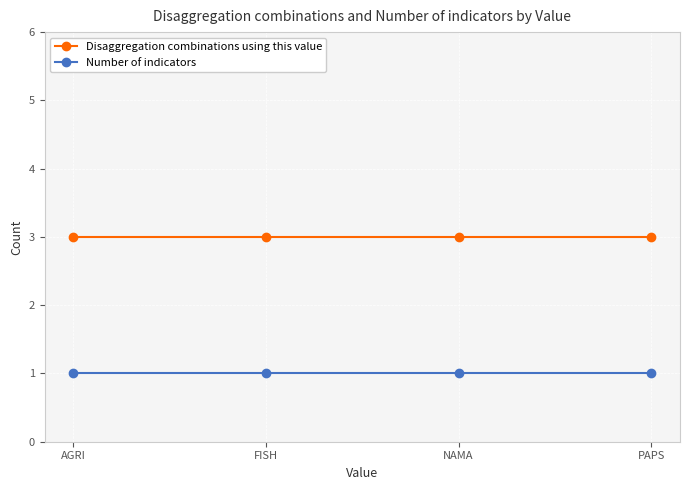

At how many categories does at least one series exceed 2?

4